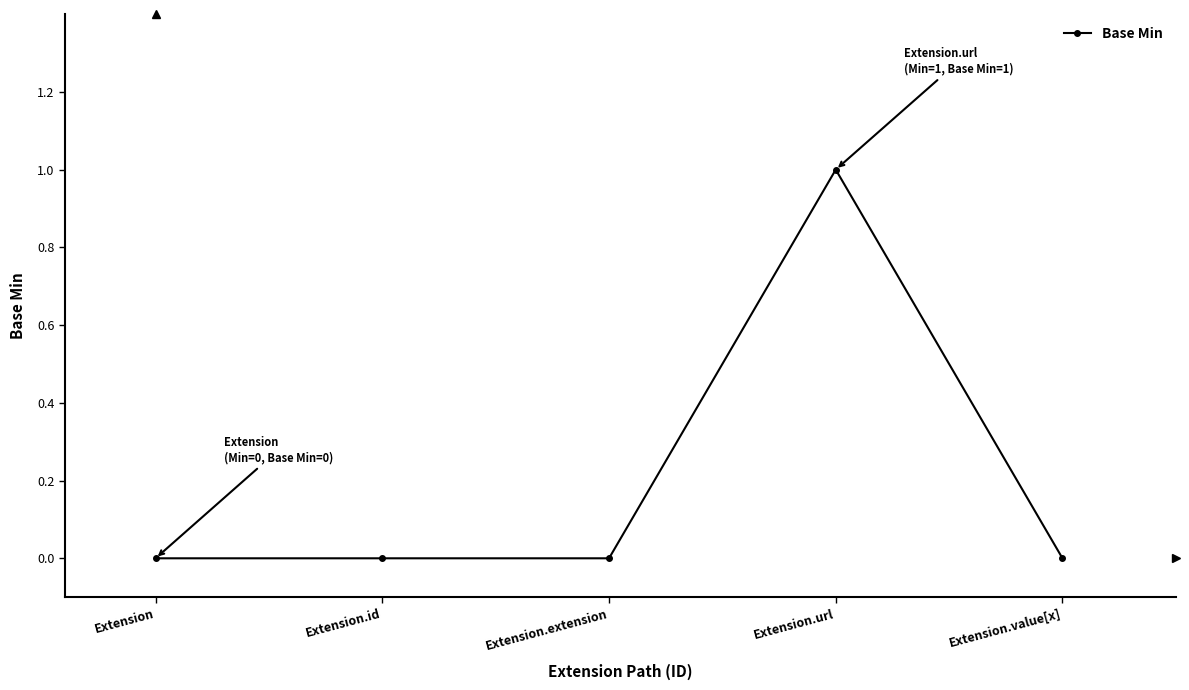

Which has a higher value, Extension.extension or Extension.url?

Extension.url